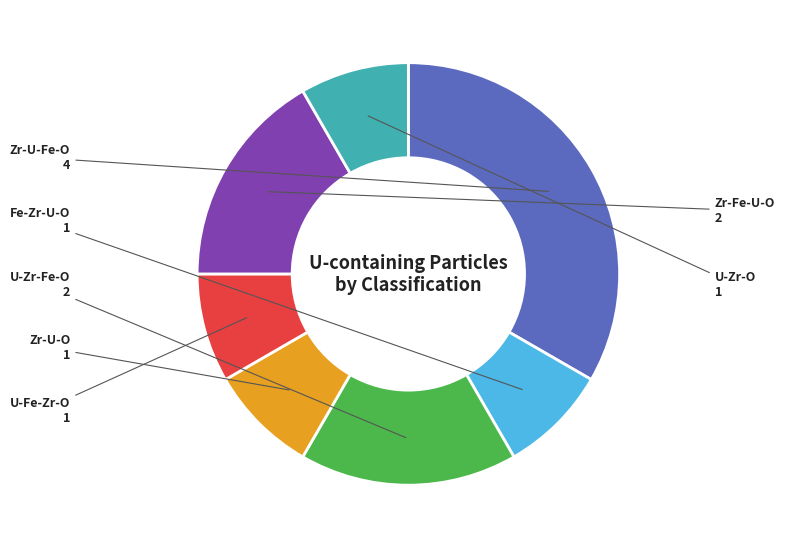

Combined, do Zr-Fe-U-O and U-Zr-Fe-O account for over 50%?

No